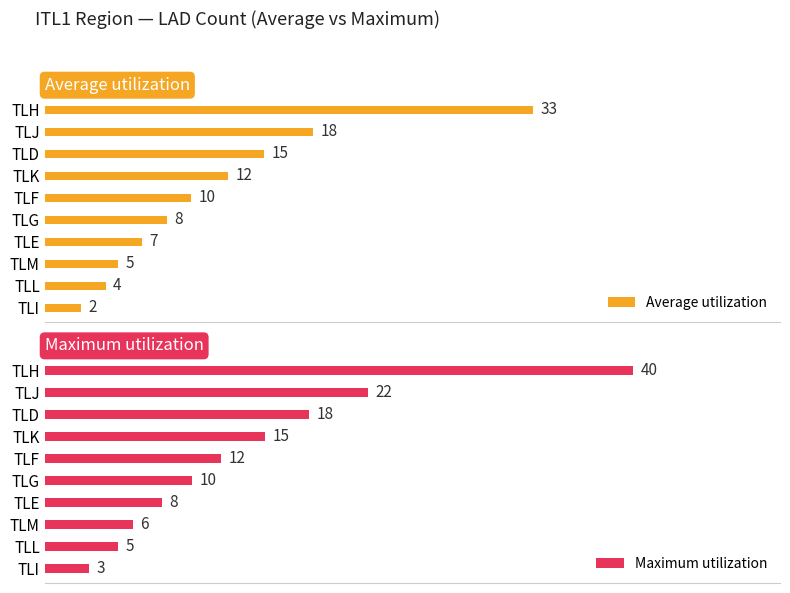

Rank the series by their maximum value, from highest to lowest.

Maximum utilization, Average utilization